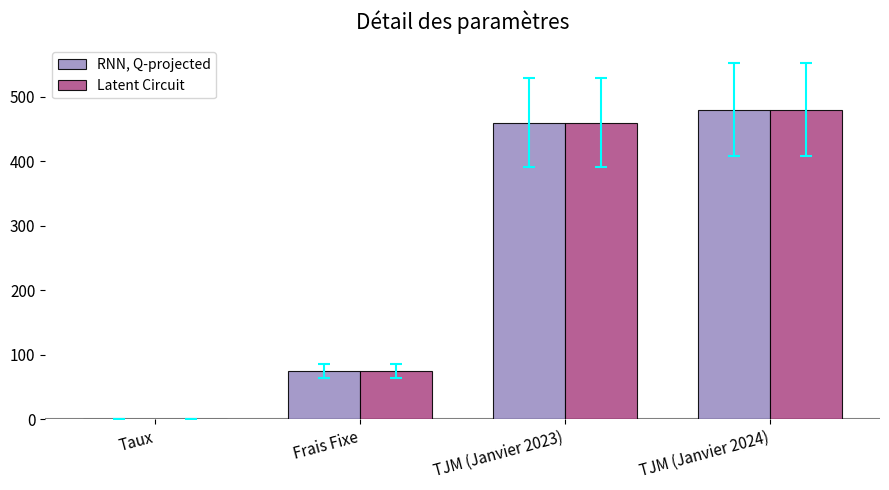

What is the sum of all RNN, Q-projected values?

1015.1